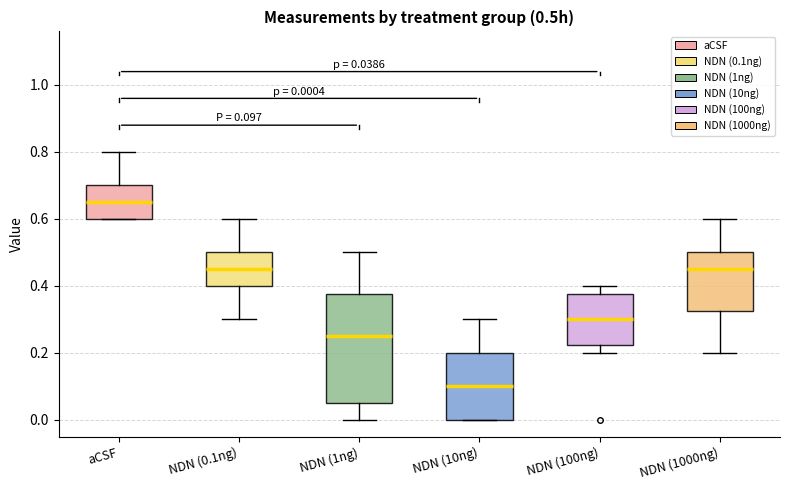

Comparing the boxes themselves (not the whiskers), which one is the tallest?

NDN (1ng)